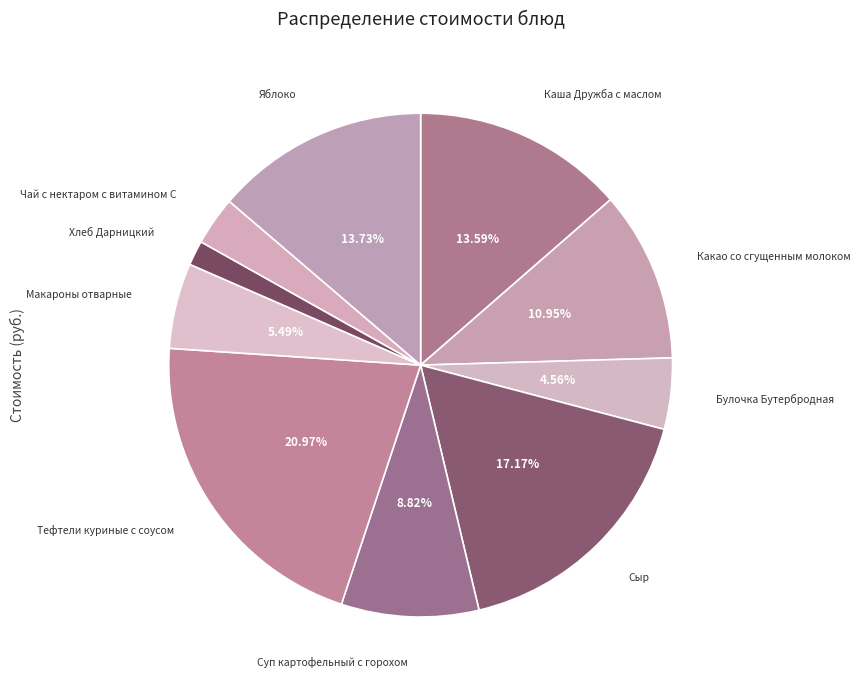

How many segments does this pie chart have?

10